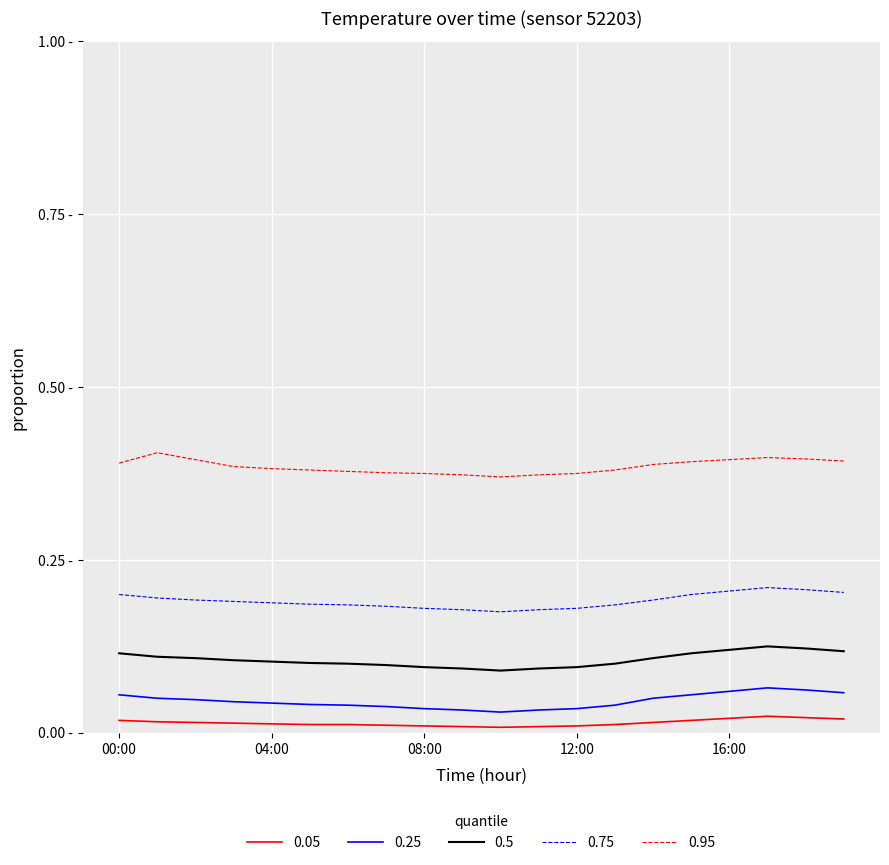

What are all the series names shown in the legend?

0.05, 0.25, 0.5, 0.75, 0.95